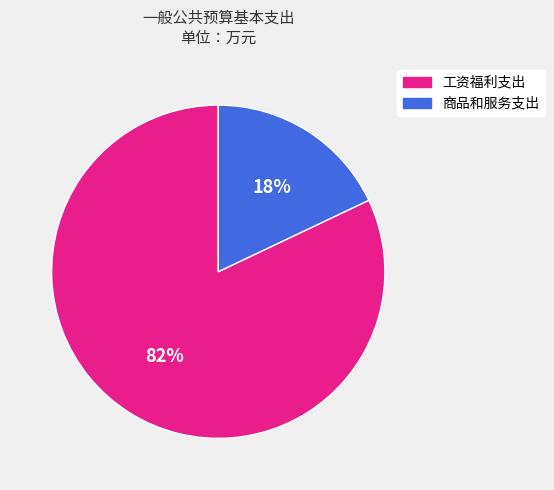

To the nearest percent, what percentage of the pie is 工资福利支出?

82%